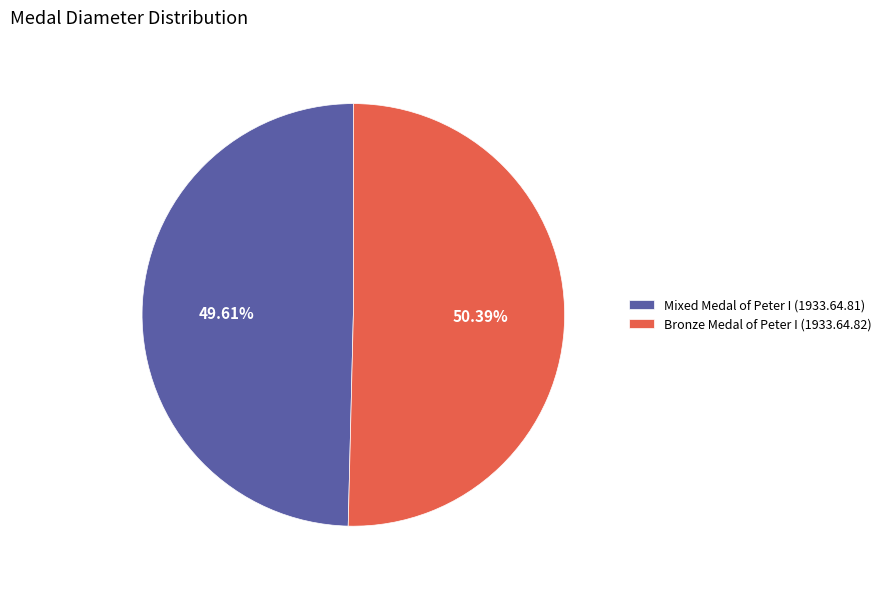

To the nearest percent, what is the difference between the Bronze Medal of Peter I (1933.64.82) and Mixed Medal of Peter I (1933.64.81) slice percentages?

1%